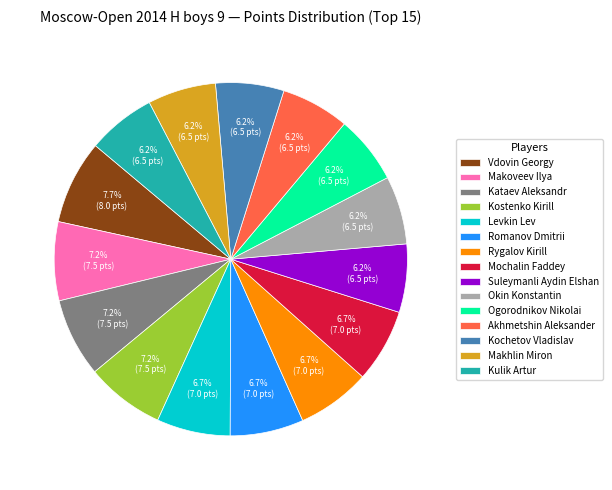

Does Mochalin Faddey represent more than half of the total?

No